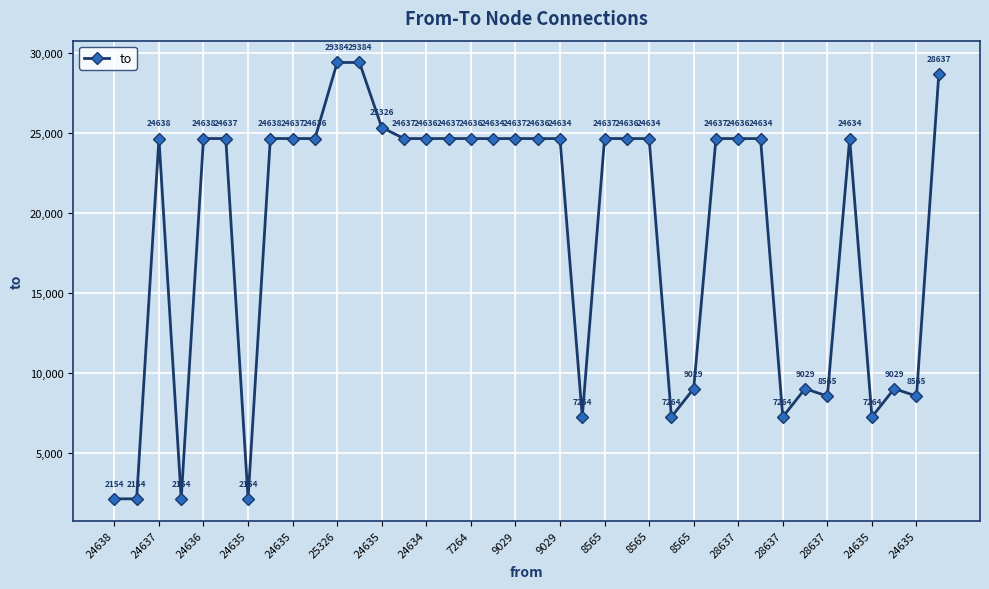

What is the smallest value displayed?

2154